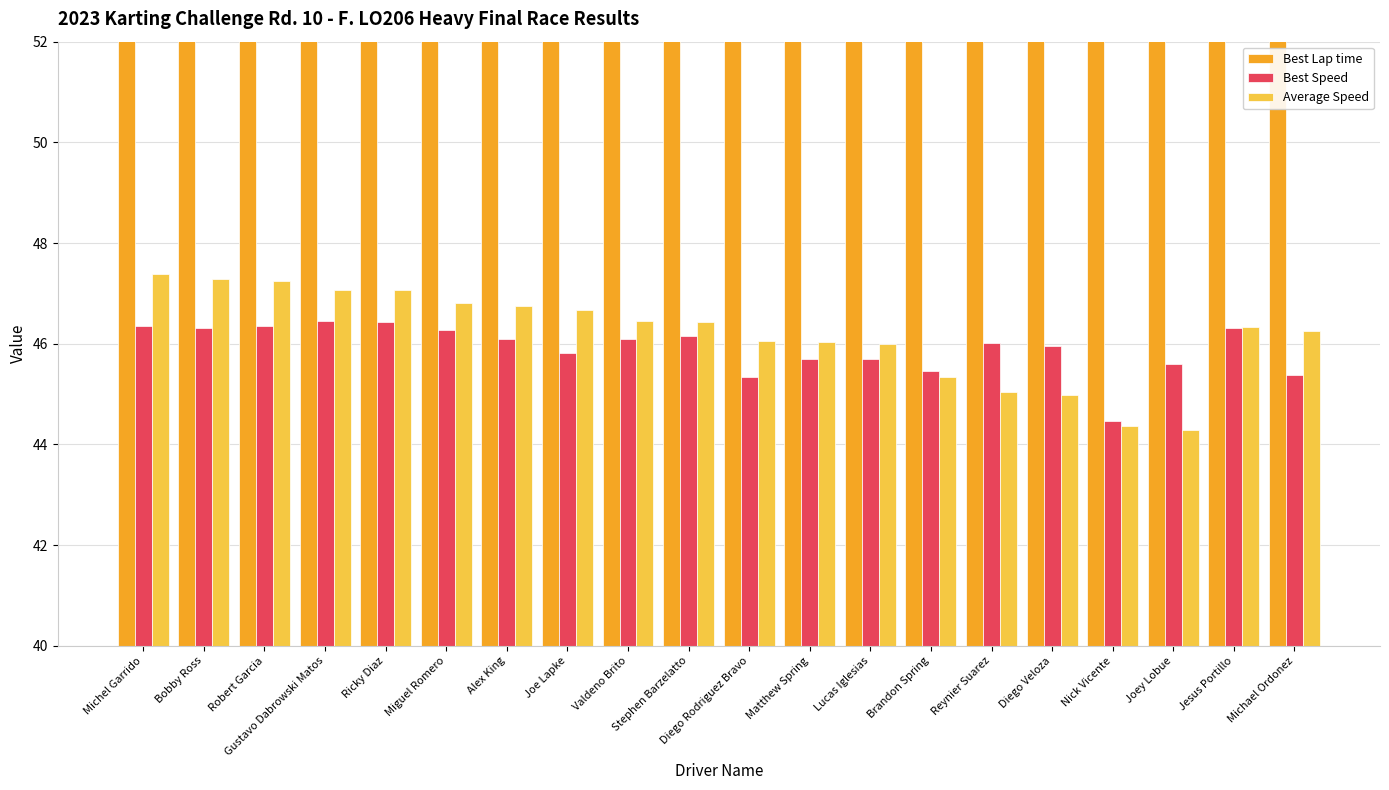

At which label does Average Speed reach its peak?

Michel Garrido